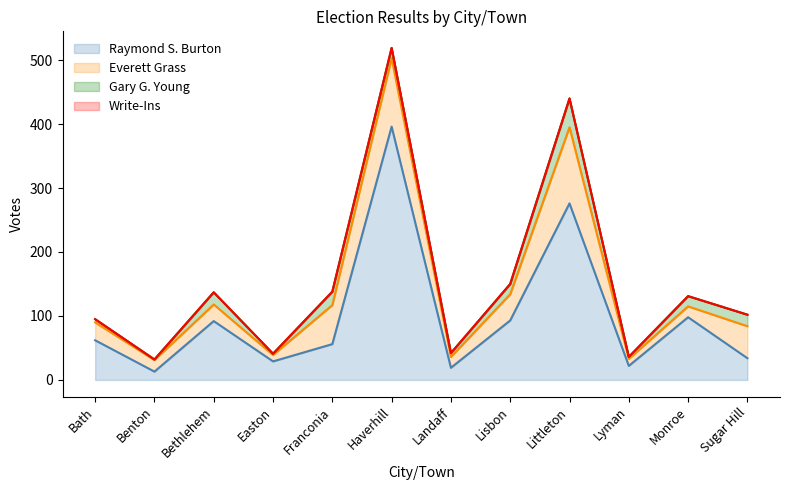

Between Benton and Franconia, which series saw the biggest shift?

Raymond S. Burton